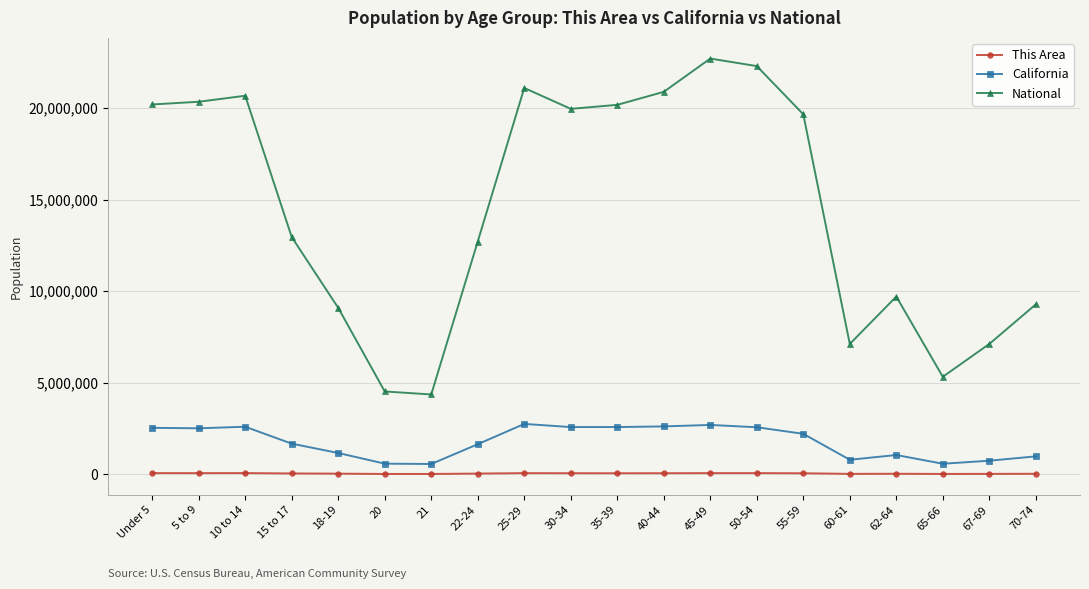

True or false: National has a value of 20677194 at 10 to 14.

True